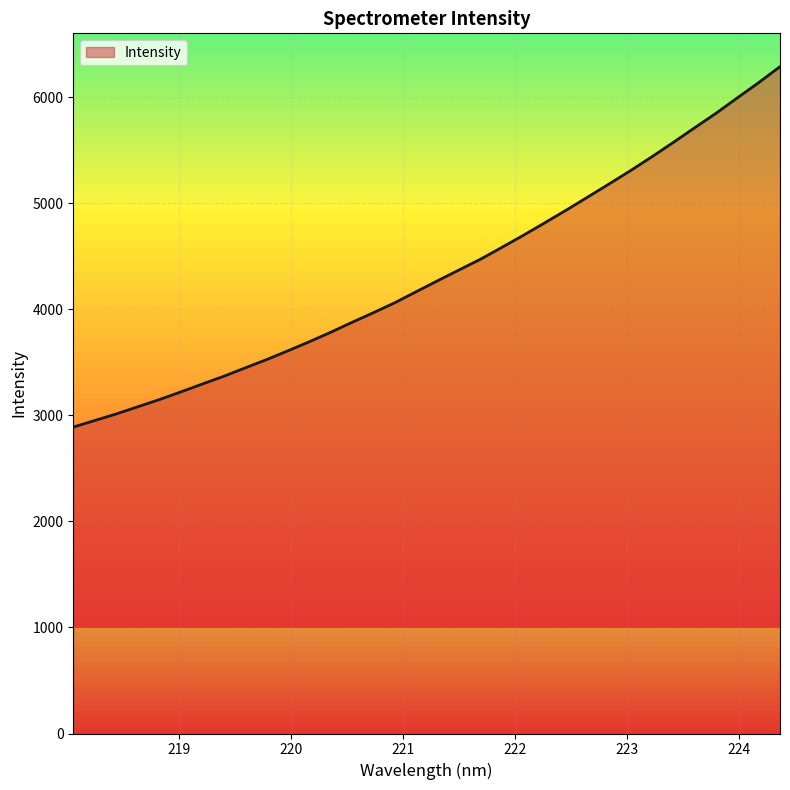

What is the maximum value shown in the chart?

6287.7